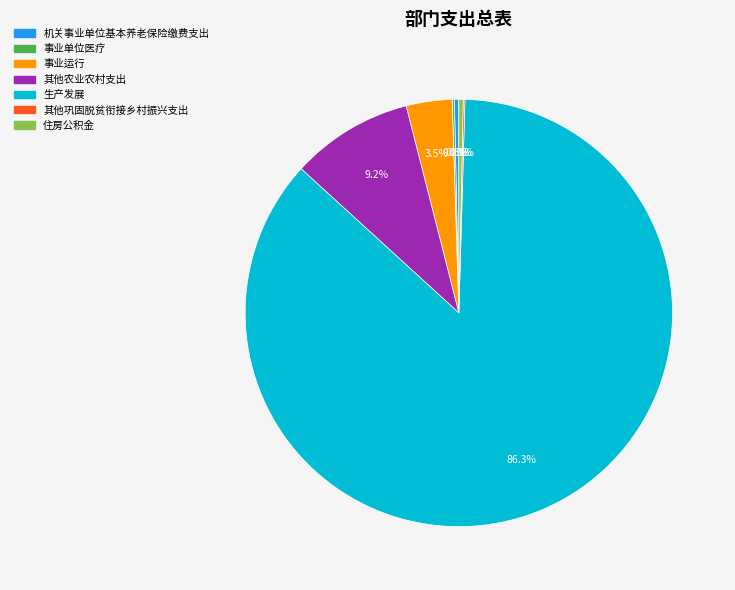

Does any single category account for the majority?

Yes